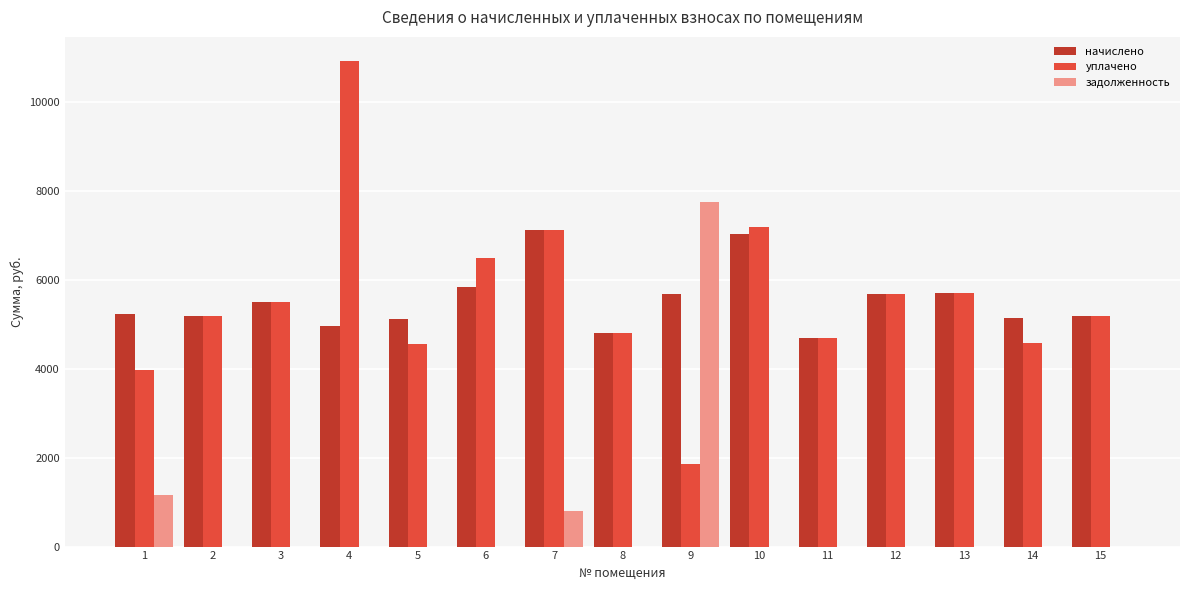

Is the value of задолженность at 10 greater than the value of уплачено at 8?

No